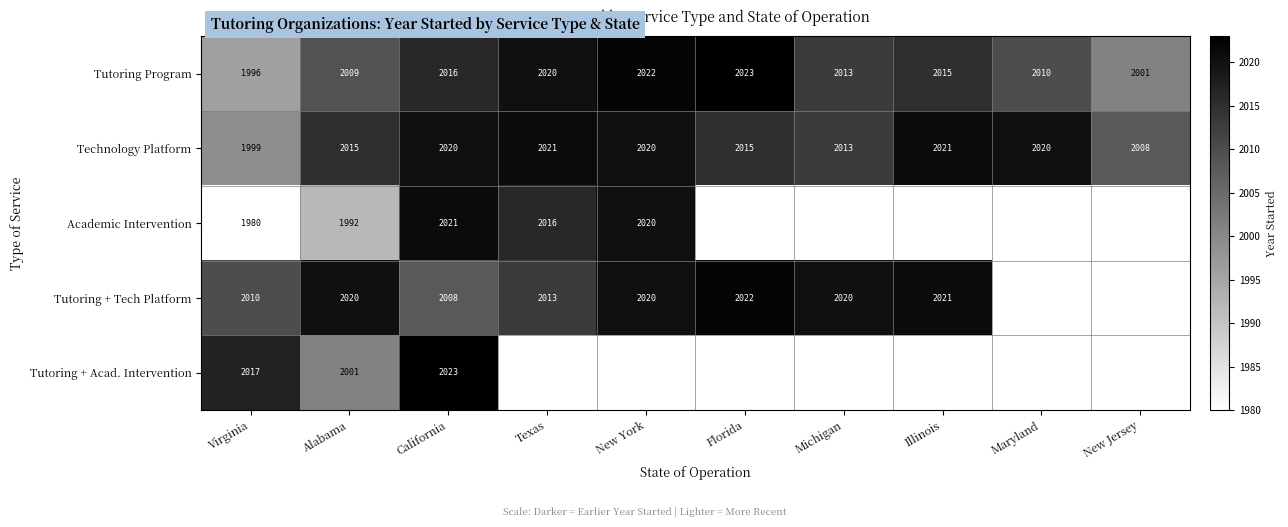

What is the difference between the Tutoring + Acad. Intervention values at Virginia and Alabama?

16